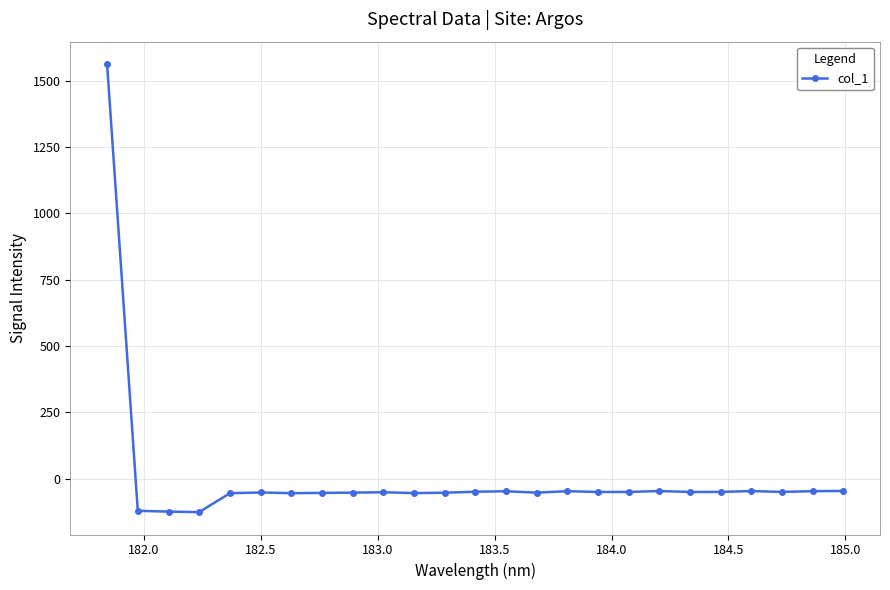

True or false: there are more than 0 points higher than both neighbors.

True